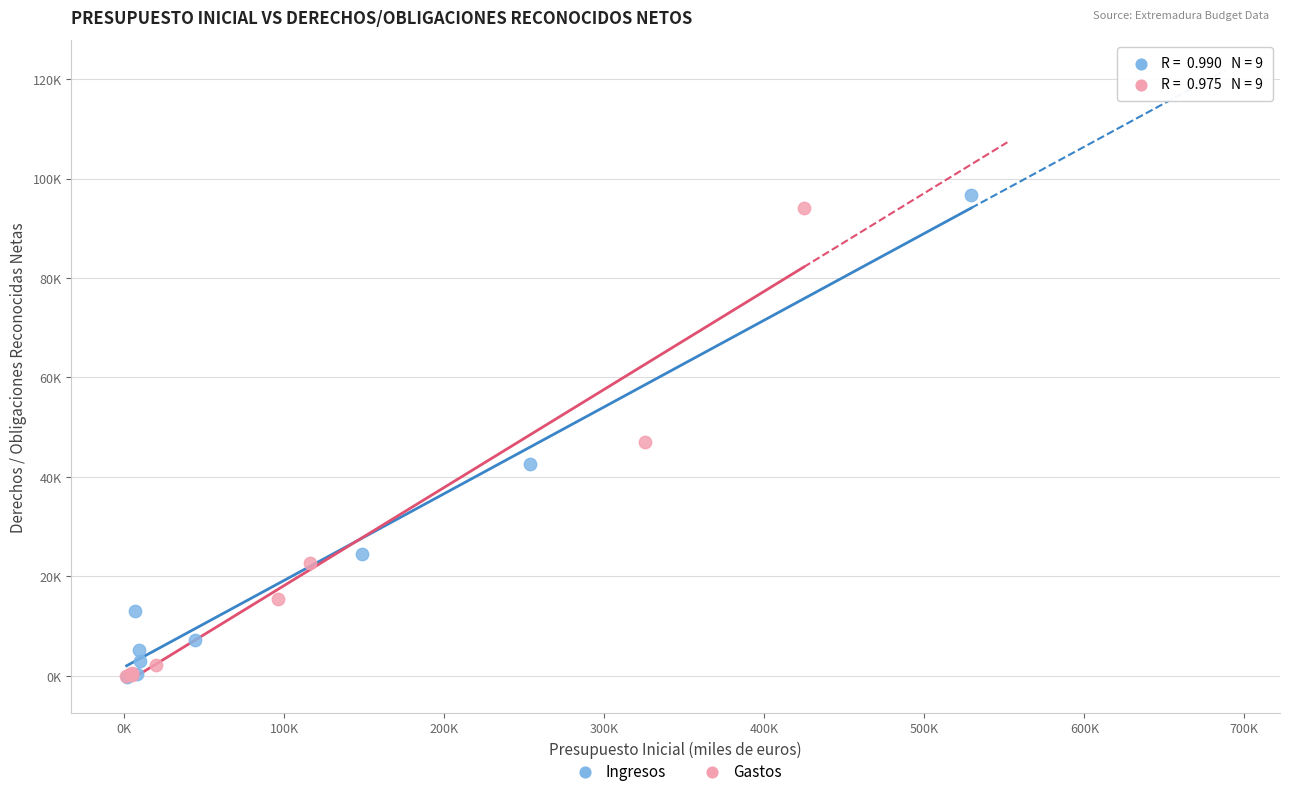

What are all the series names shown in the legend?

Ingresos, Gastos